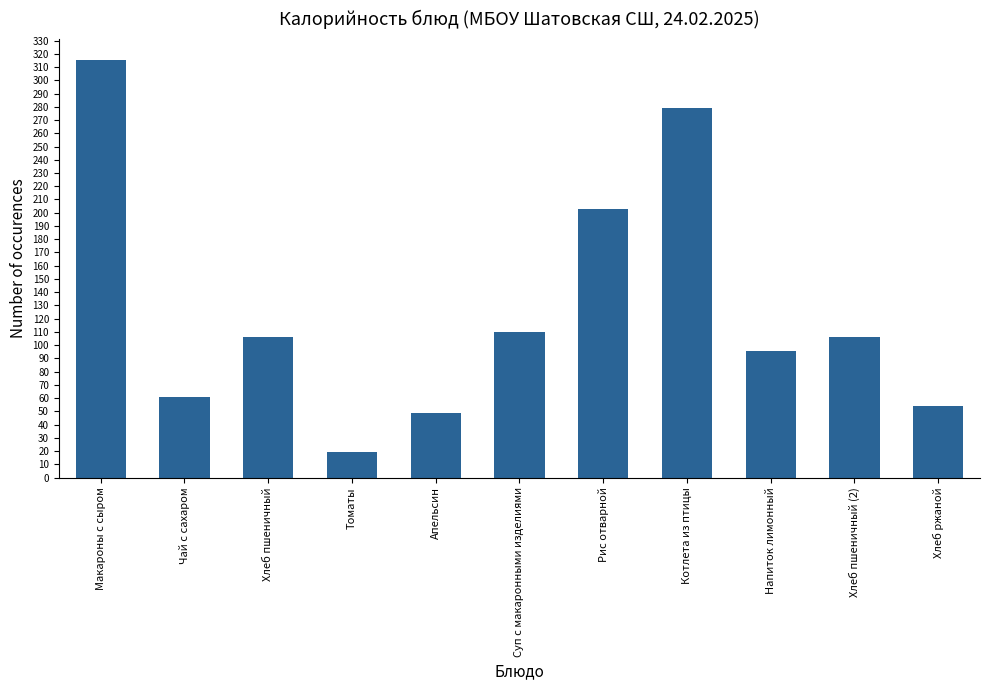

How many bars are there in total?

11